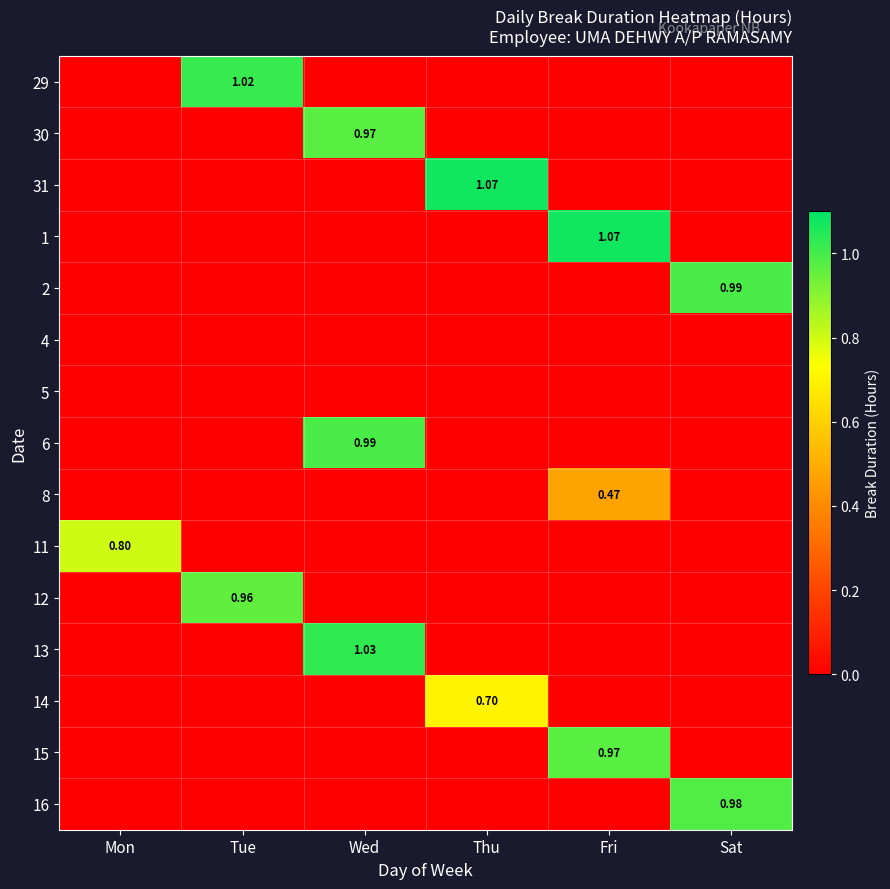

Is it true that 16 equals 0.5 at Mon?

False